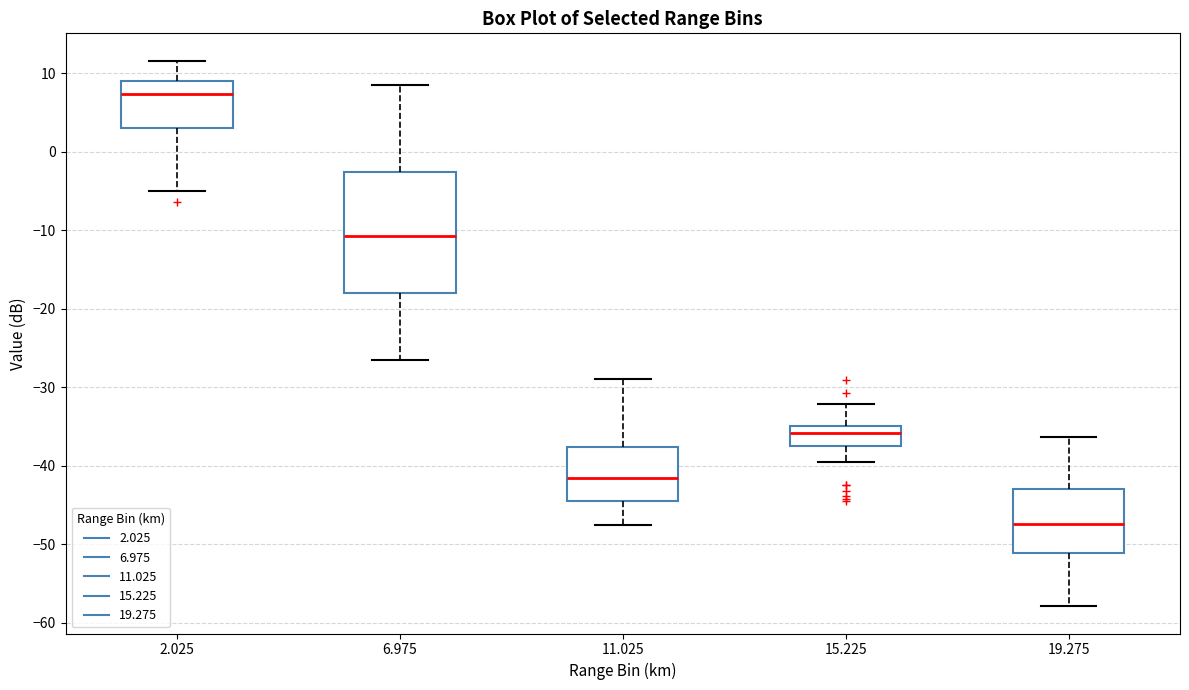

Where does the median line of the box at x = 6.975 sit on the y-axis? The values are not printed on the chart, so give them approximately, as read against the axis.

-11